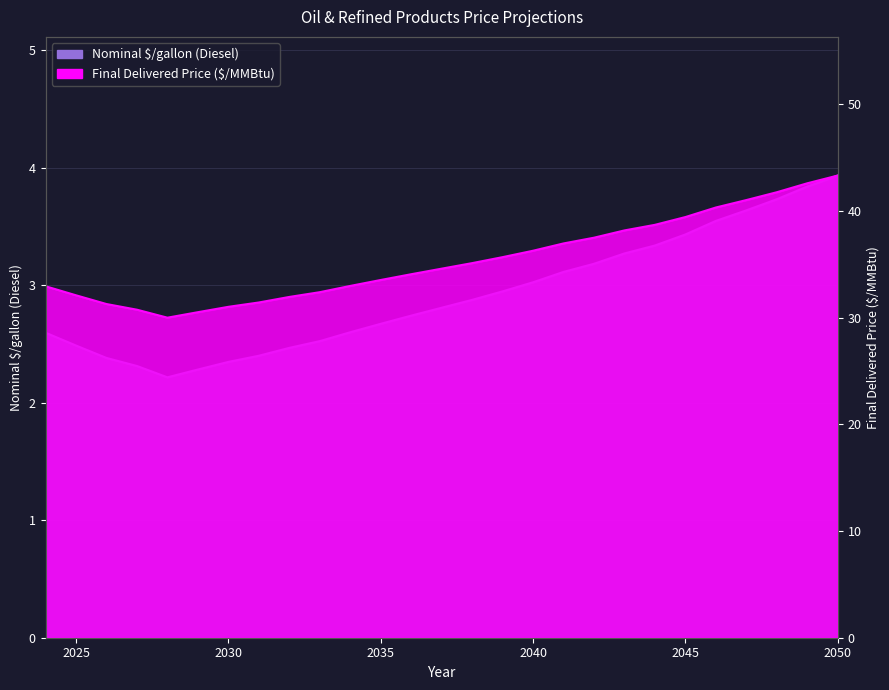

True or false: Nominal $/gallon (Diesel) and Final Delivered Price ($/MMBtu) cross at least once.

False